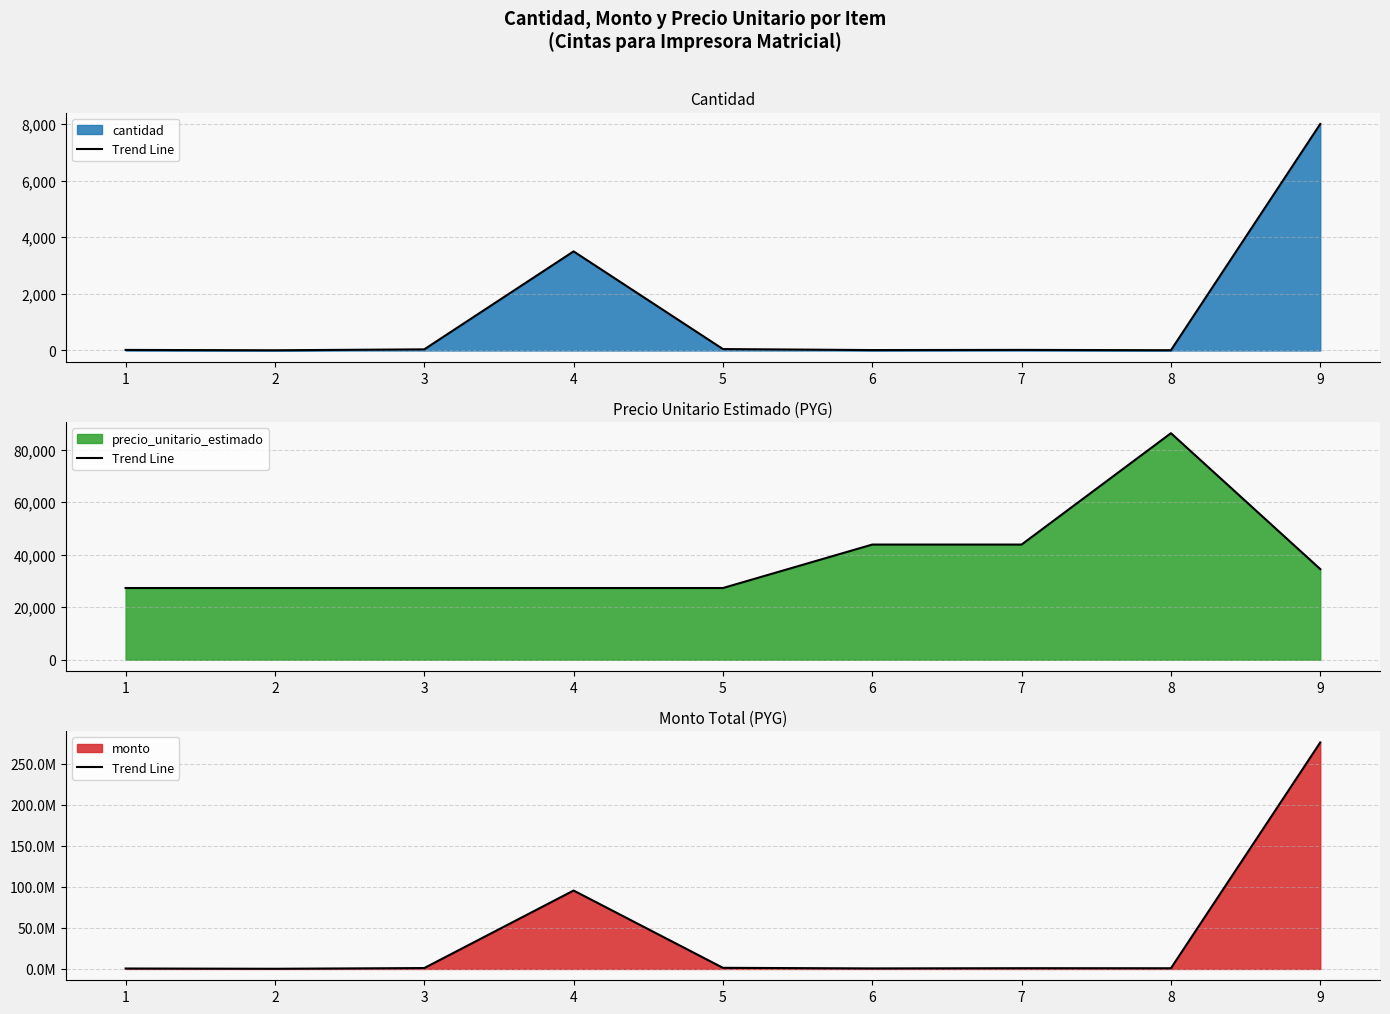

What is the difference between the maximum and minimum values?

275781600